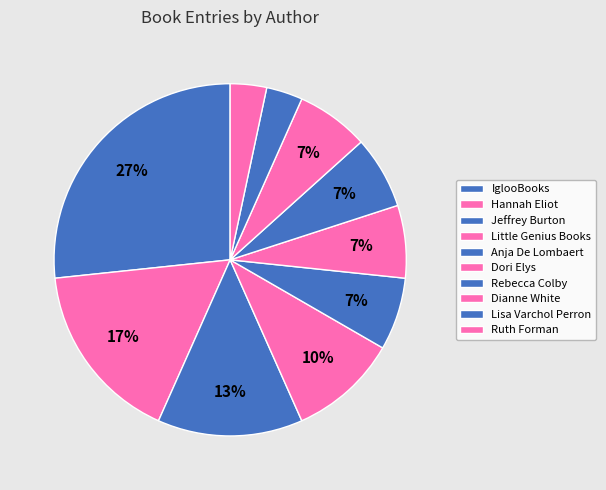

To the nearest percent, what portion does Hannah Eliot represent?

17%